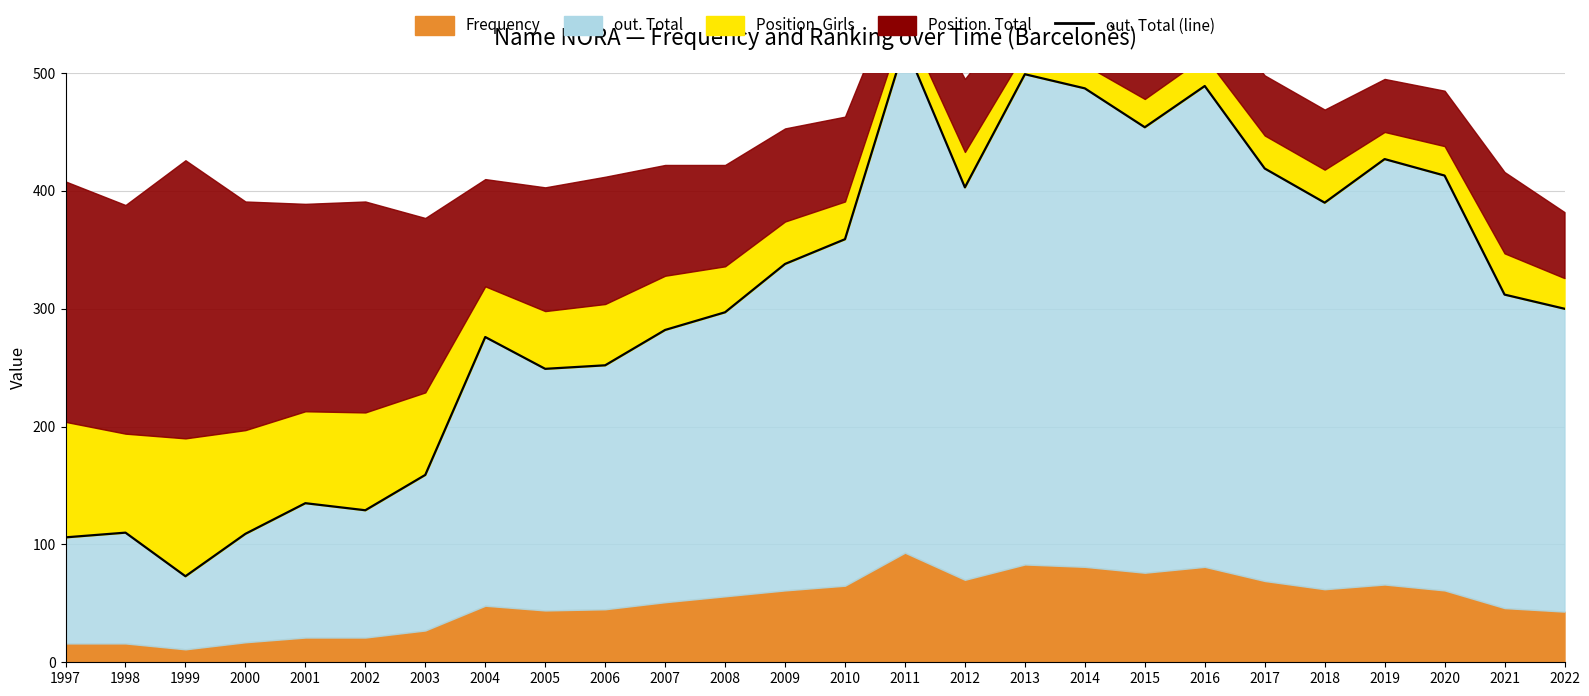

Between 2018 and 2017, which is larger?

2017